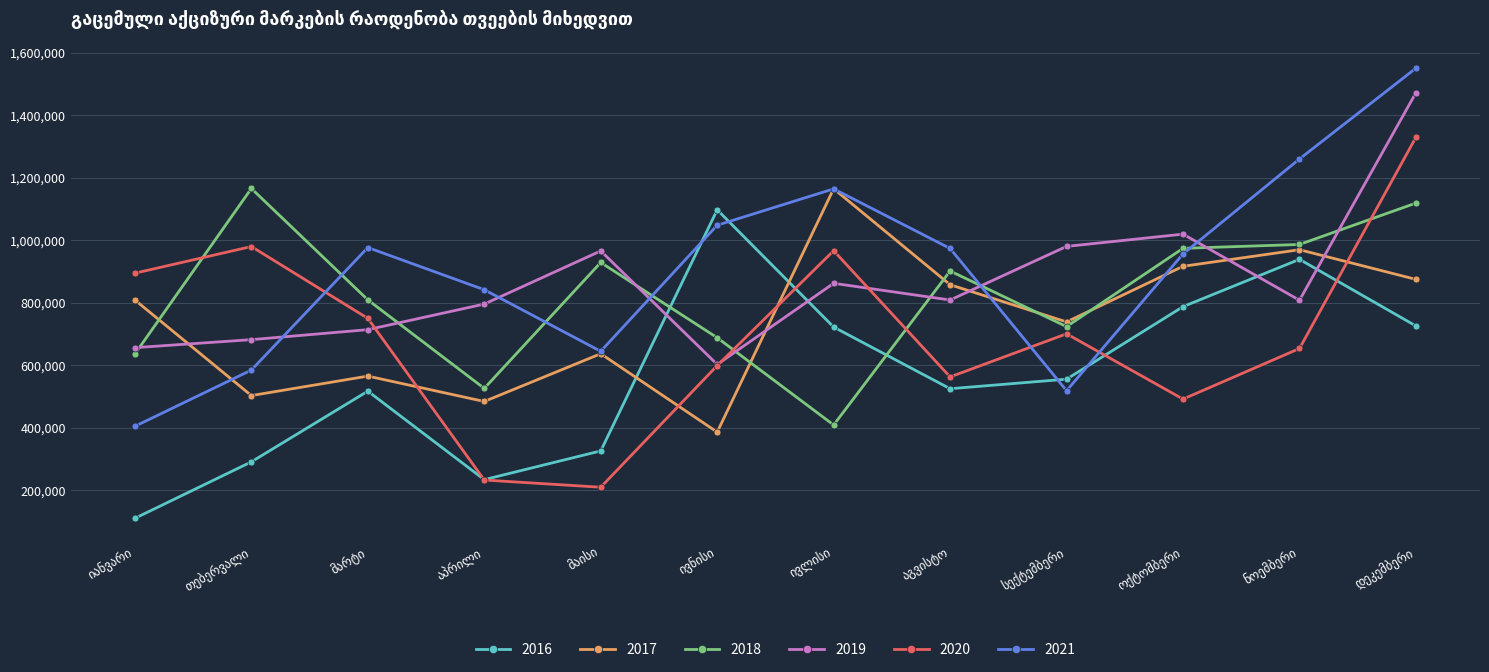

What is the greatest value displayed?

1550100